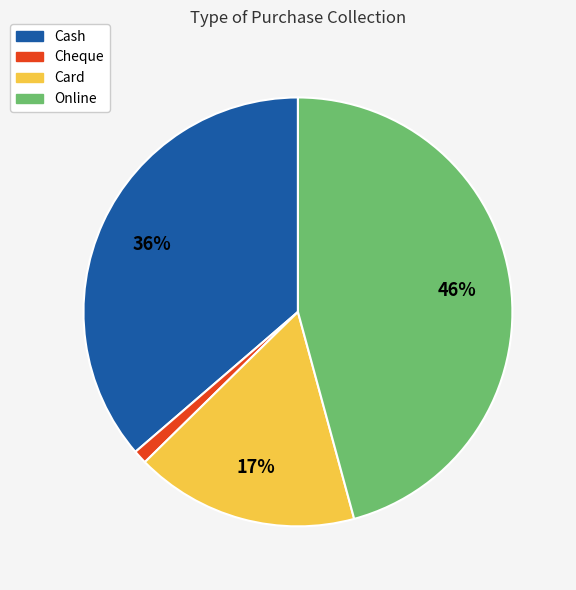

How many slices are in this pie chart?

4